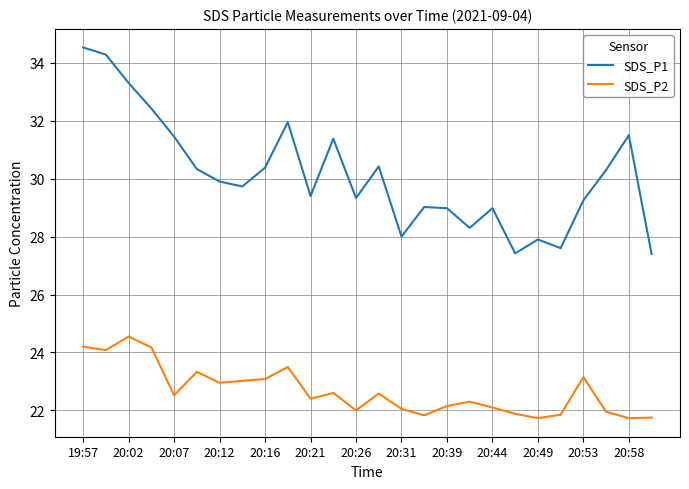

In SDS_P2, how many points are lower than both neighbors (excluding endpoints)?

8